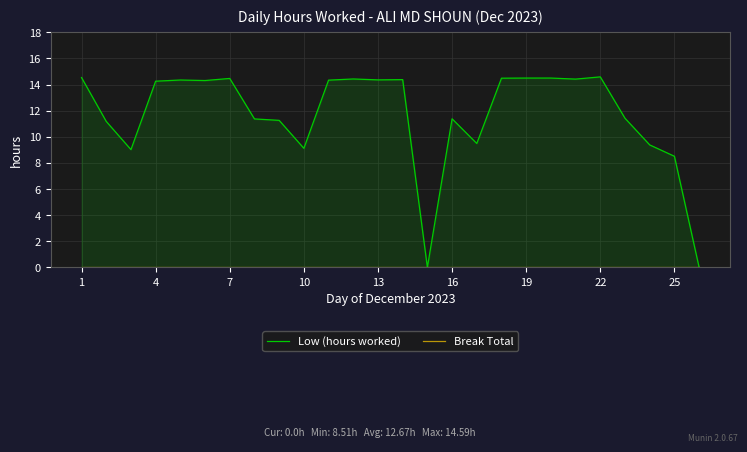

In Low (hours worked), how many points are higher than both neighbors (excluding endpoints)?

6